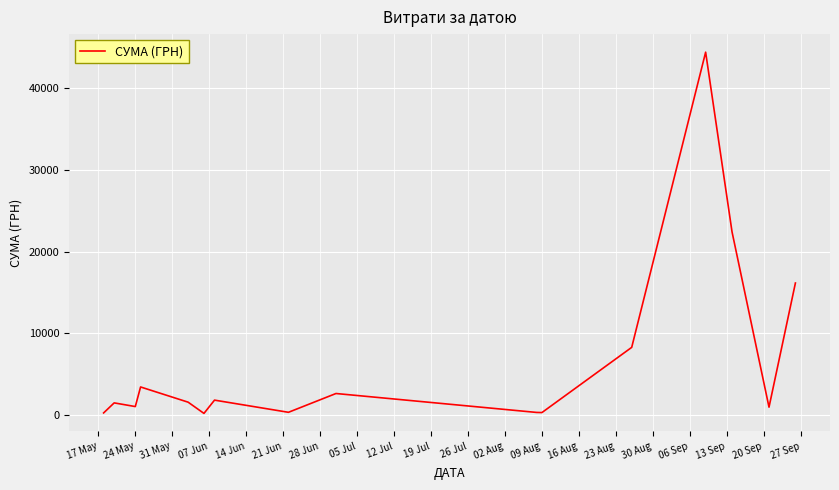

What is the greatest value displayed?

44400.2